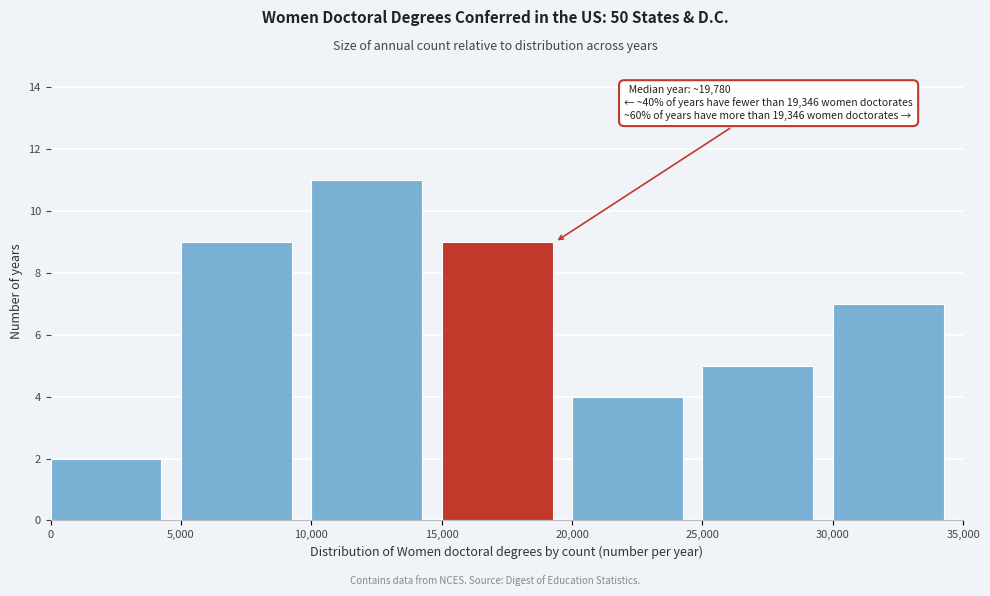

Over which range of the x-axis is the bar tallest?

10,000 to 15,000